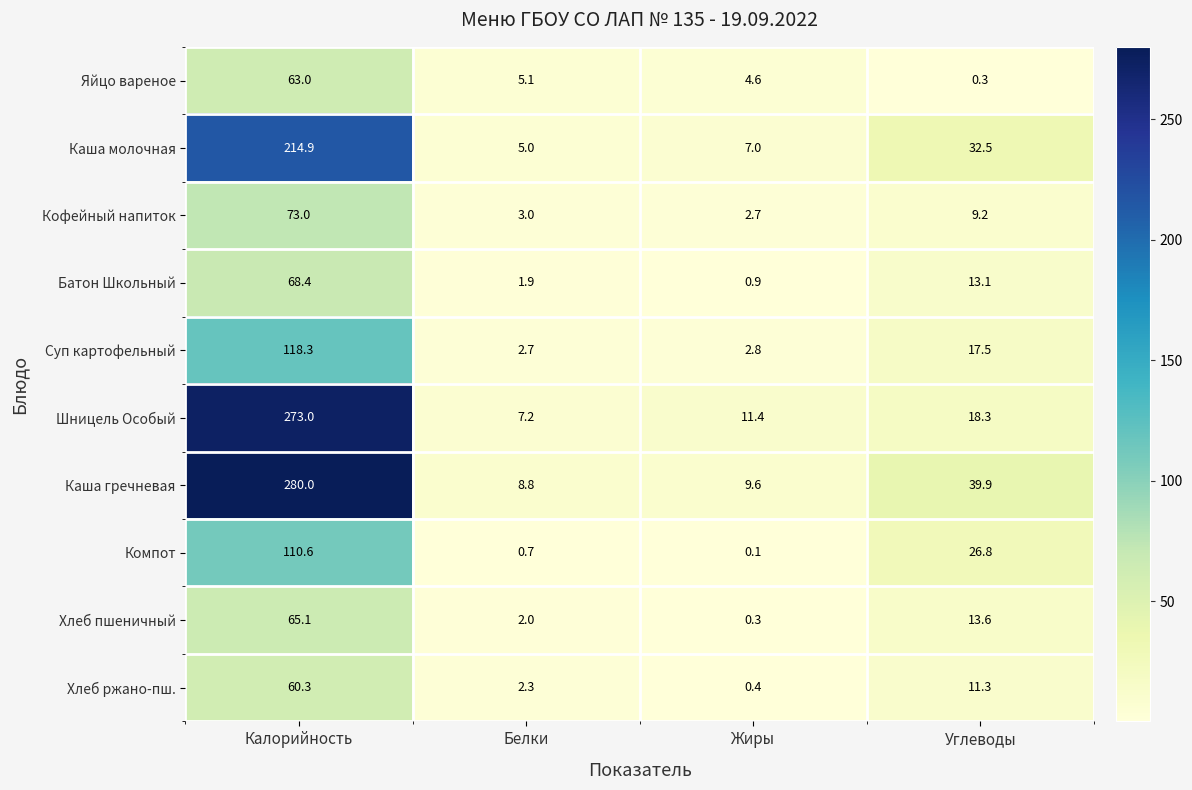

What is the total value across all series at Углеводы?

182.5